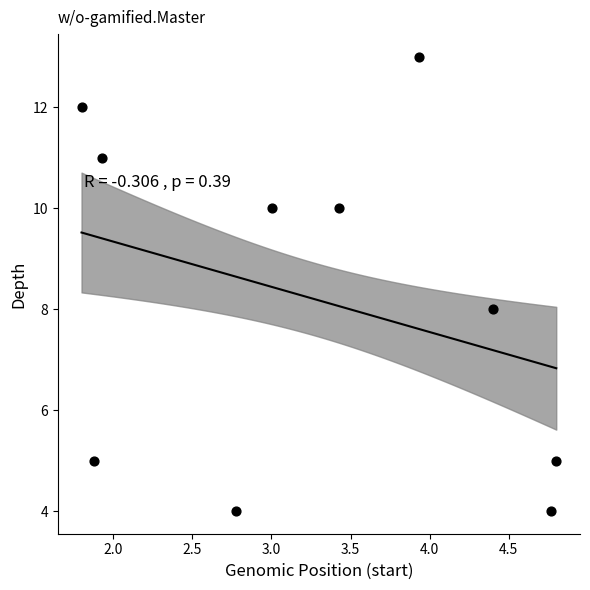

What is the average Y value?

8